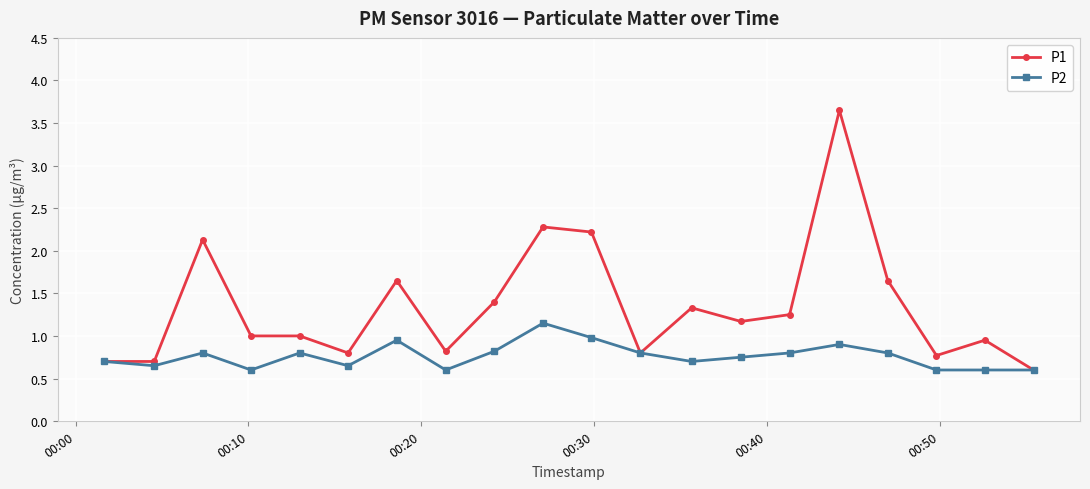

Rank the series by their average value, from highest to lowest.

P1, P2